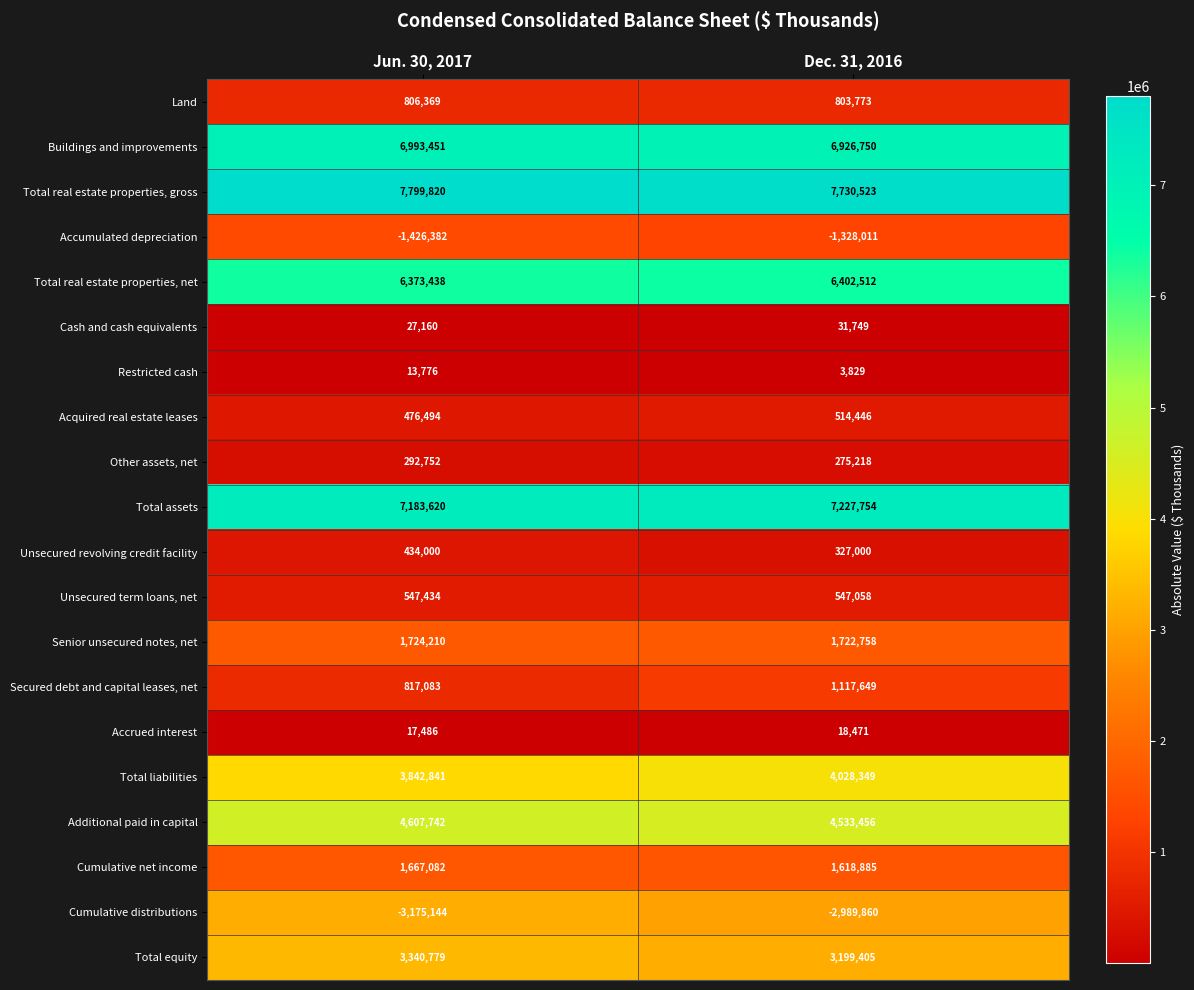

List the series in order of their peak value, lowest first.

Cumulative distributions, Accumulated depreciation, Restricted cash, Accrued interest, Cash and cash equivalents, Other assets, net, Unsecured revolving credit facility, Acquired real estate leases, Unsecured term loans, net, Land, Secured debt and capital leases, net, Cumulative net income, Senior unsecured notes, net, Total equity, Total liabilities, Additional paid in capital, Total real estate properties, net, Buildings and improvements, Total assets, Total real estate properties, gross